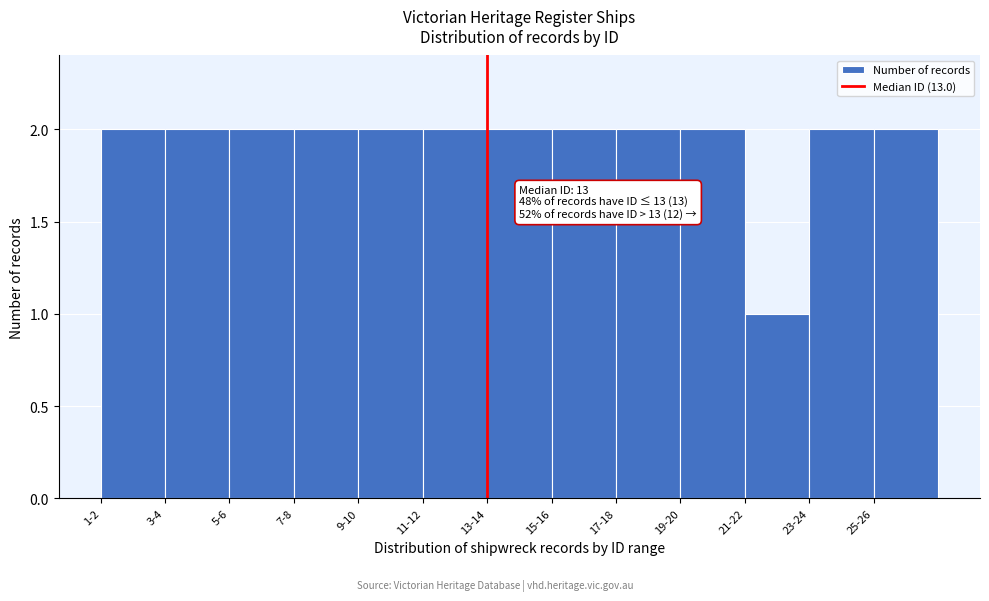

Reading left to right, what are all the values shown in this chart?

2	2	2	2	2	2	2	2	2	2	1	2	2